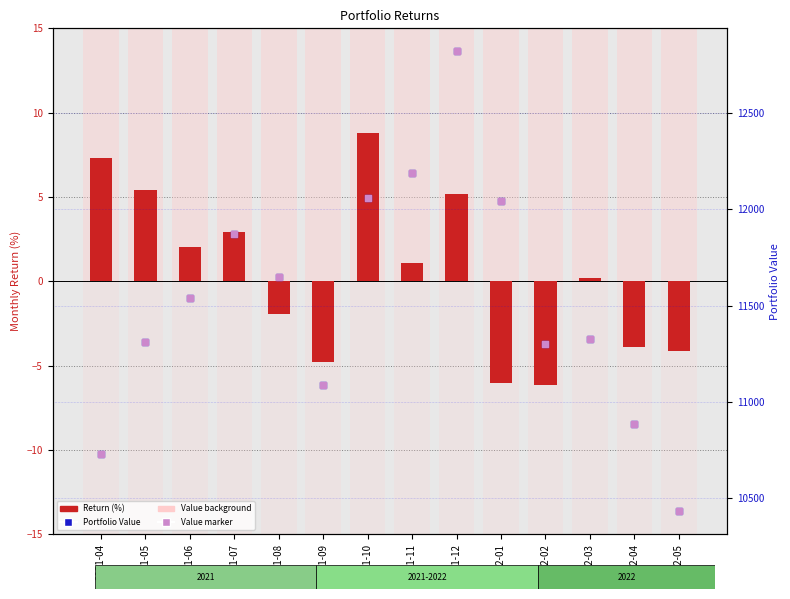

What is the total value across all series at 2022-03?

22654.0